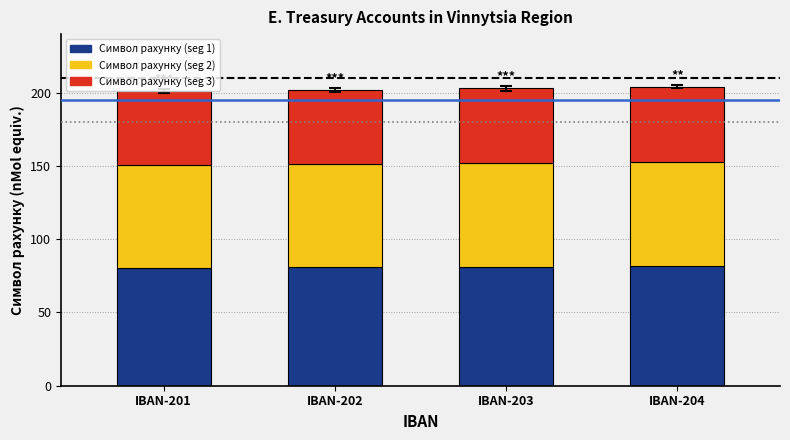

What is the total value across all series at IBAN-201?

201.0